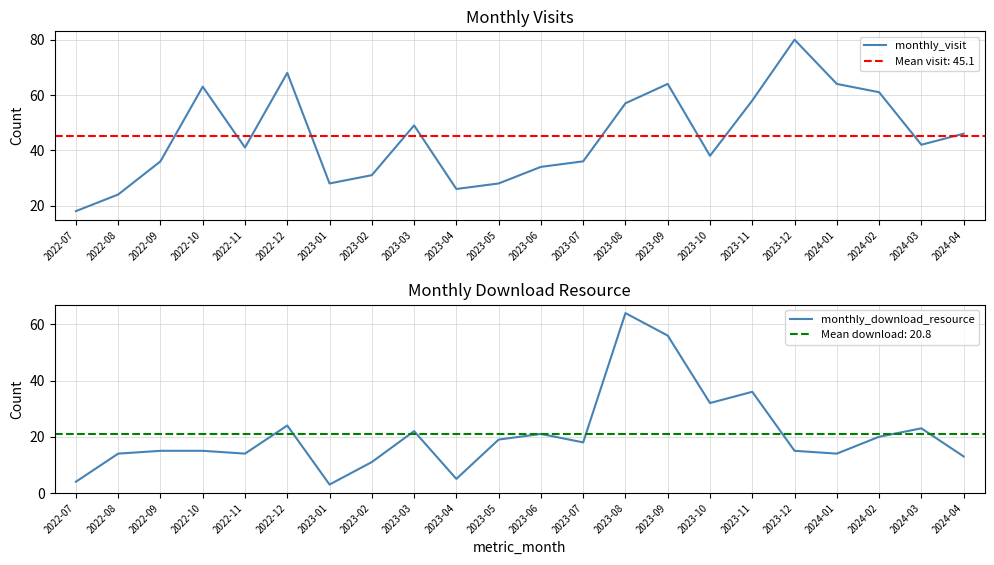

Read the monthly_download_resource value at 2022-12.

24